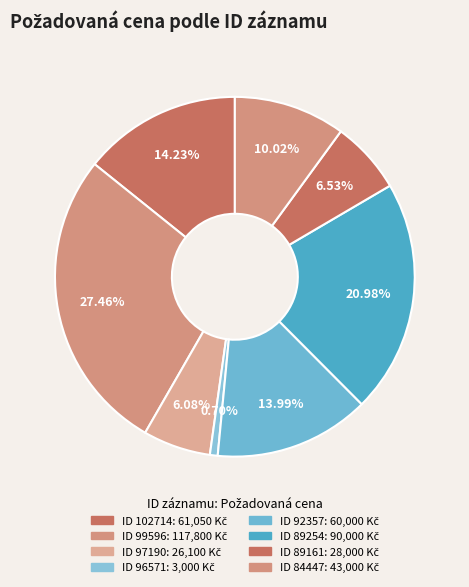

How many segments does this pie chart have?

8